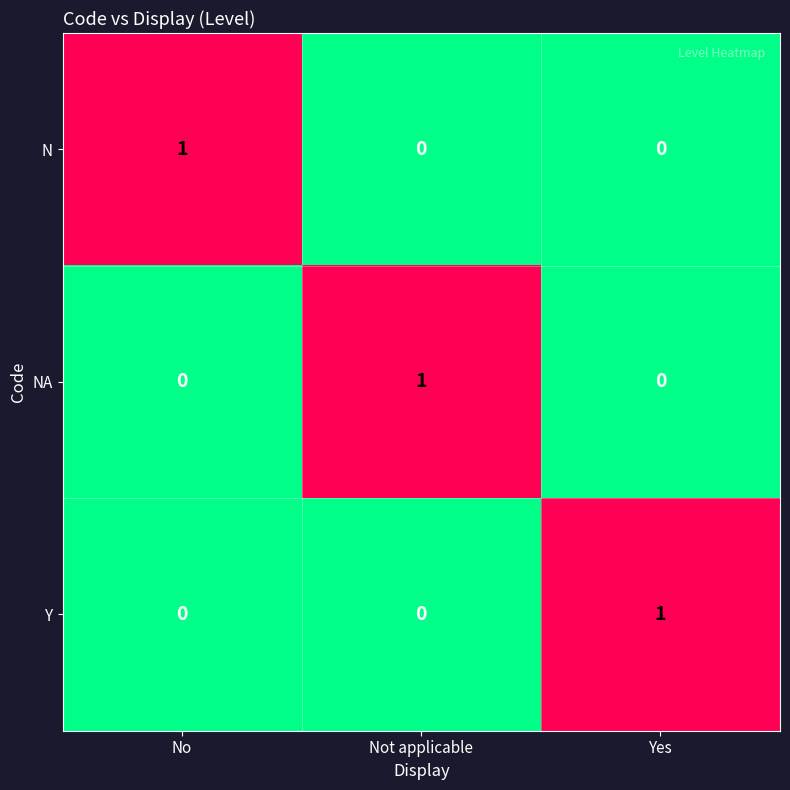

At how many categories does at least one series exceed 0?

3